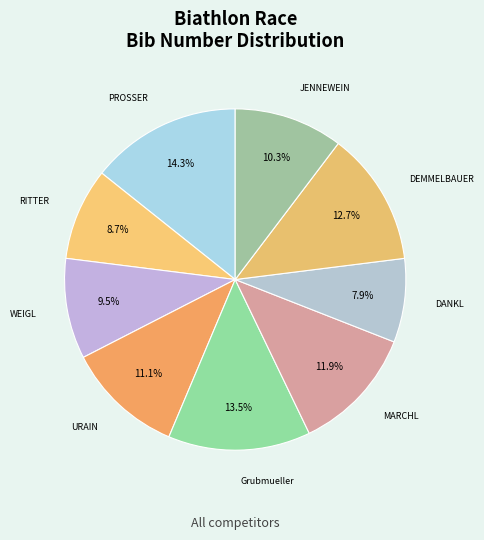

What is the smallest slice in the pie chart?

DANKL